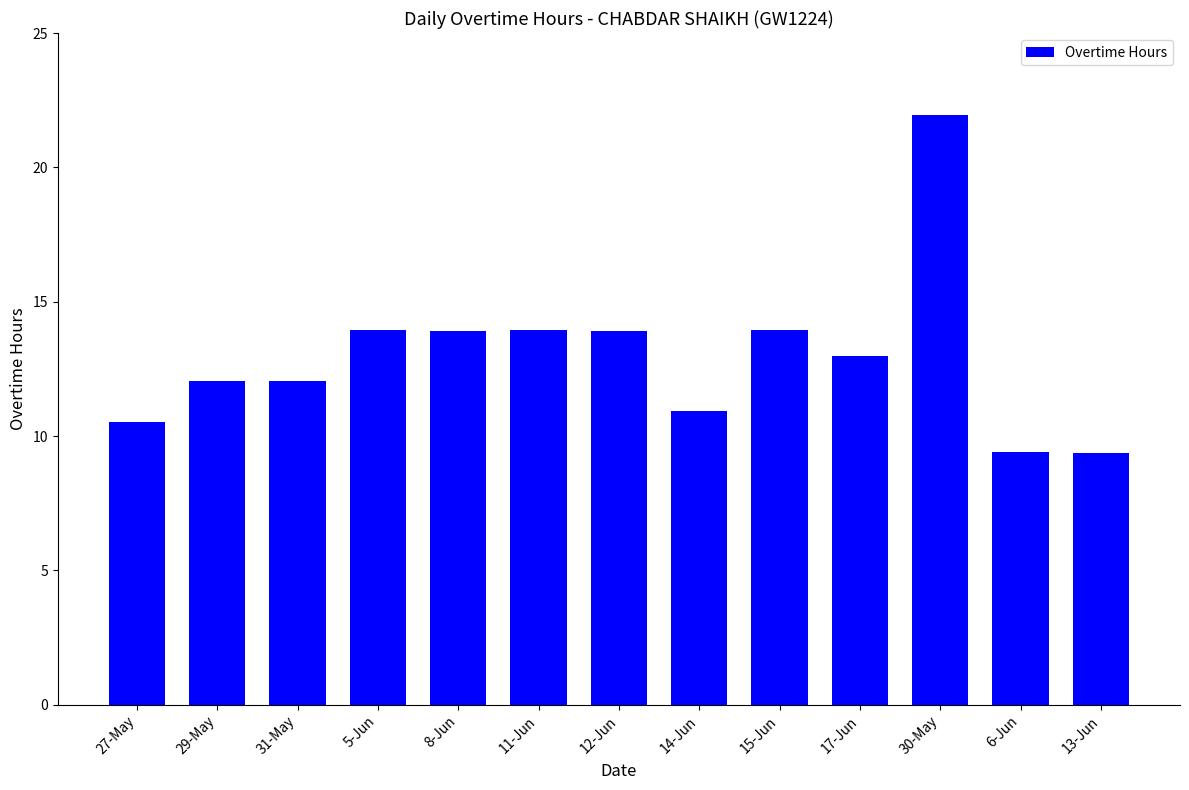

Is it true that the value at 29-May is 12.1?

True